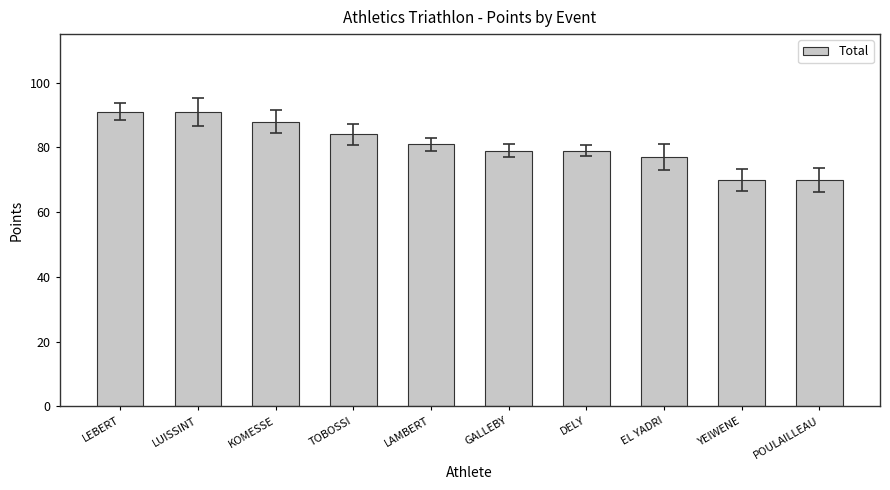

Does the chart contain stacked bars?

No